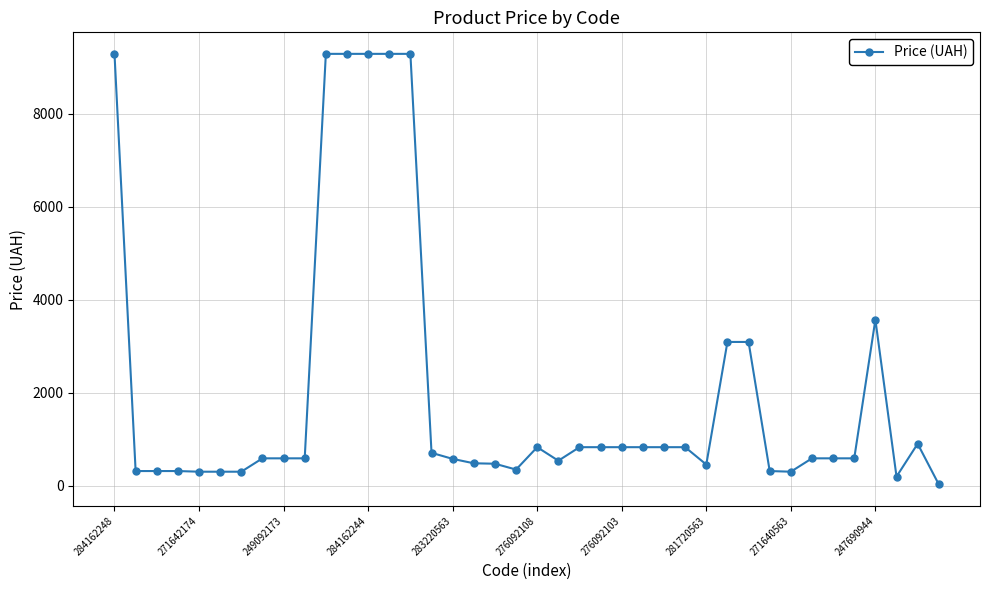

What is the maximum value shown in the chart?

9290.5